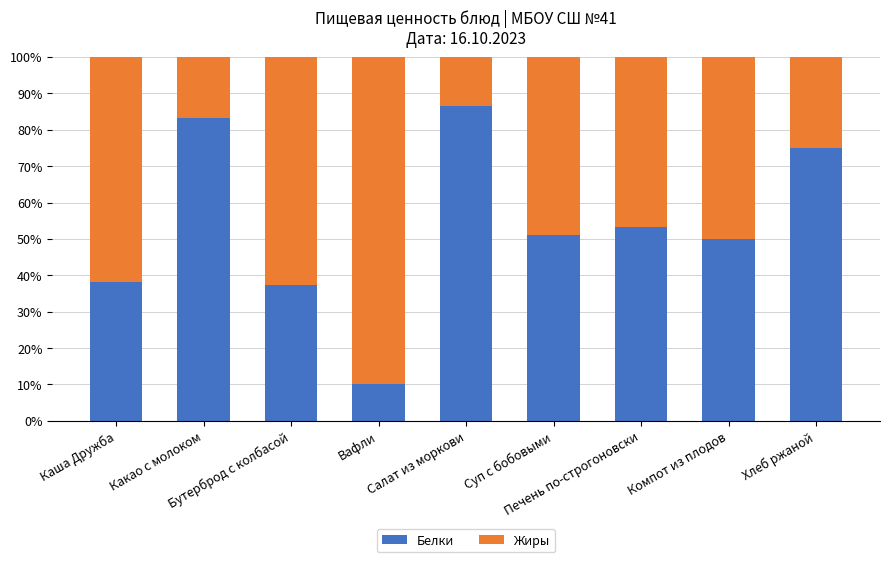

What is the highest value of the Белки series?

86.5